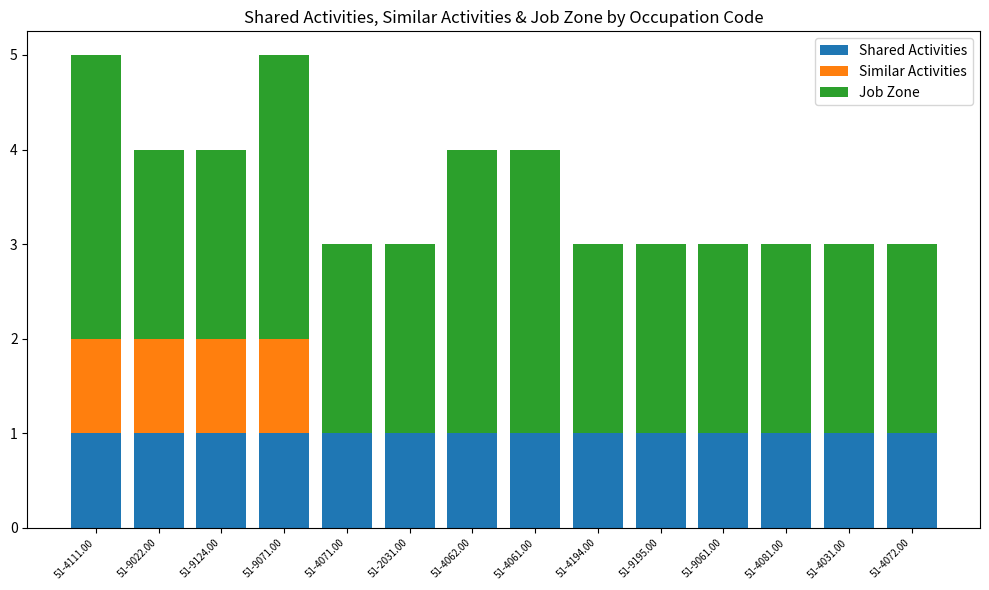

What is the total value across all series at 51-9061.00?

3